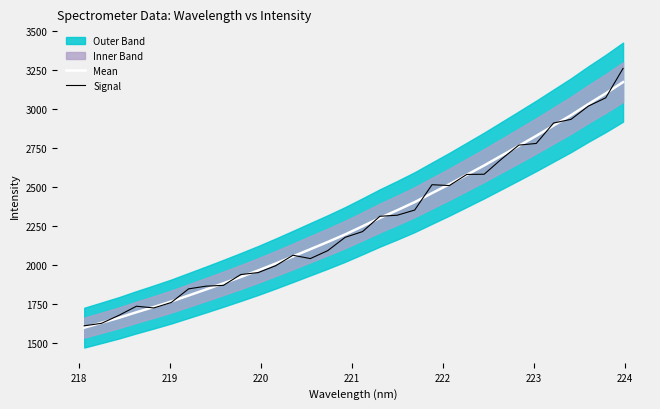

What is the minimum value for Signal?

1608.6